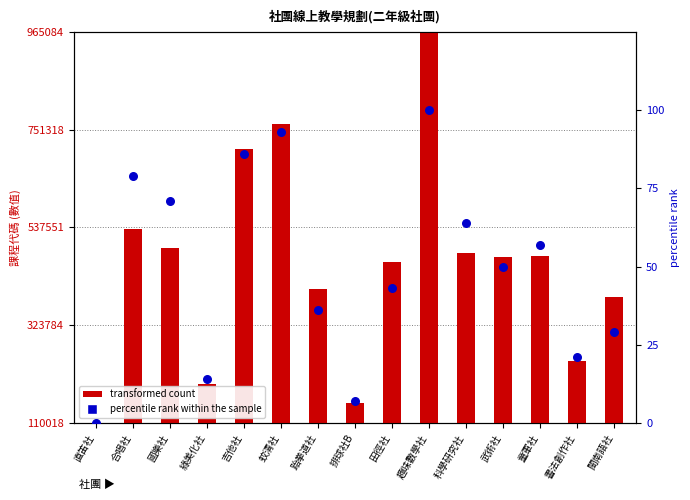

Which series contains the highest Y value?

transformed count